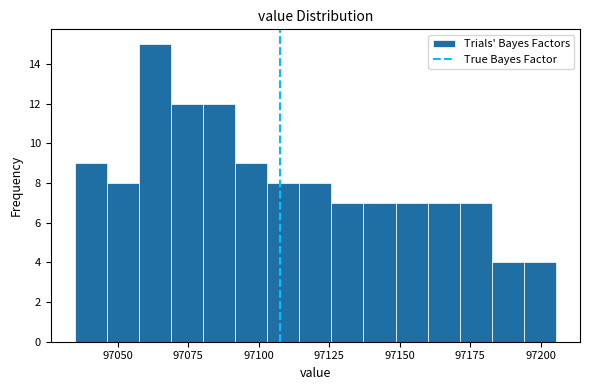

Around what value on the x-axis is the tallest bar? Give the approximate position of its centre, as read against the axis.

97065